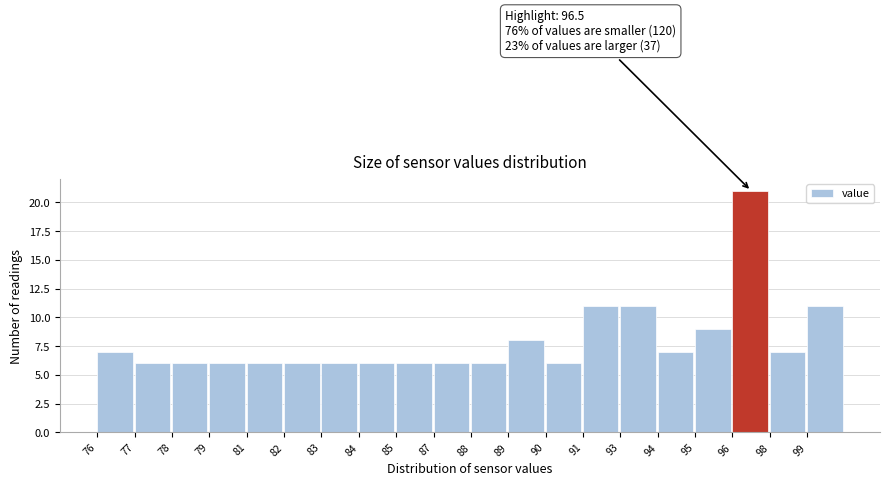

Reading left to right, extract all data points from this chart.

76=7	77=6	78=6	79=6	81=6	82=6	83=6	84=6	85=6	87=6	88=6	89=8	90=6	91=11	93=11	94=7	95=9	96=21	98=7	99=11